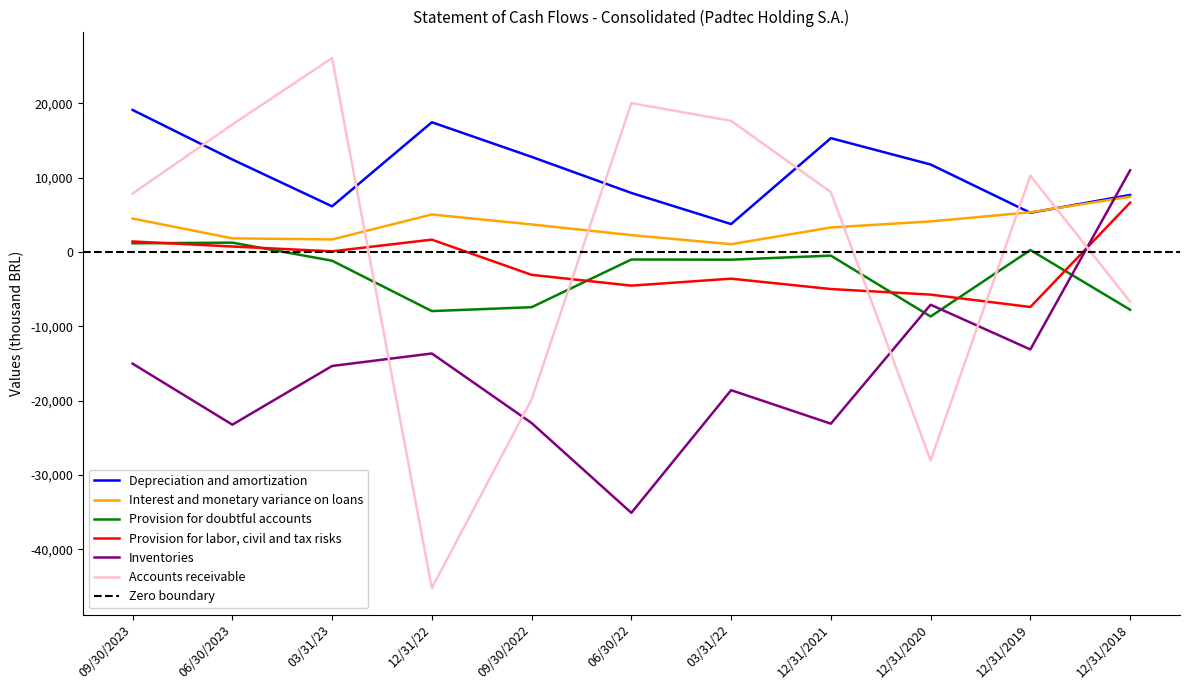

The Provision for labor, civil and tax risks series shows -2931 at 06/30/22. True or false?

False